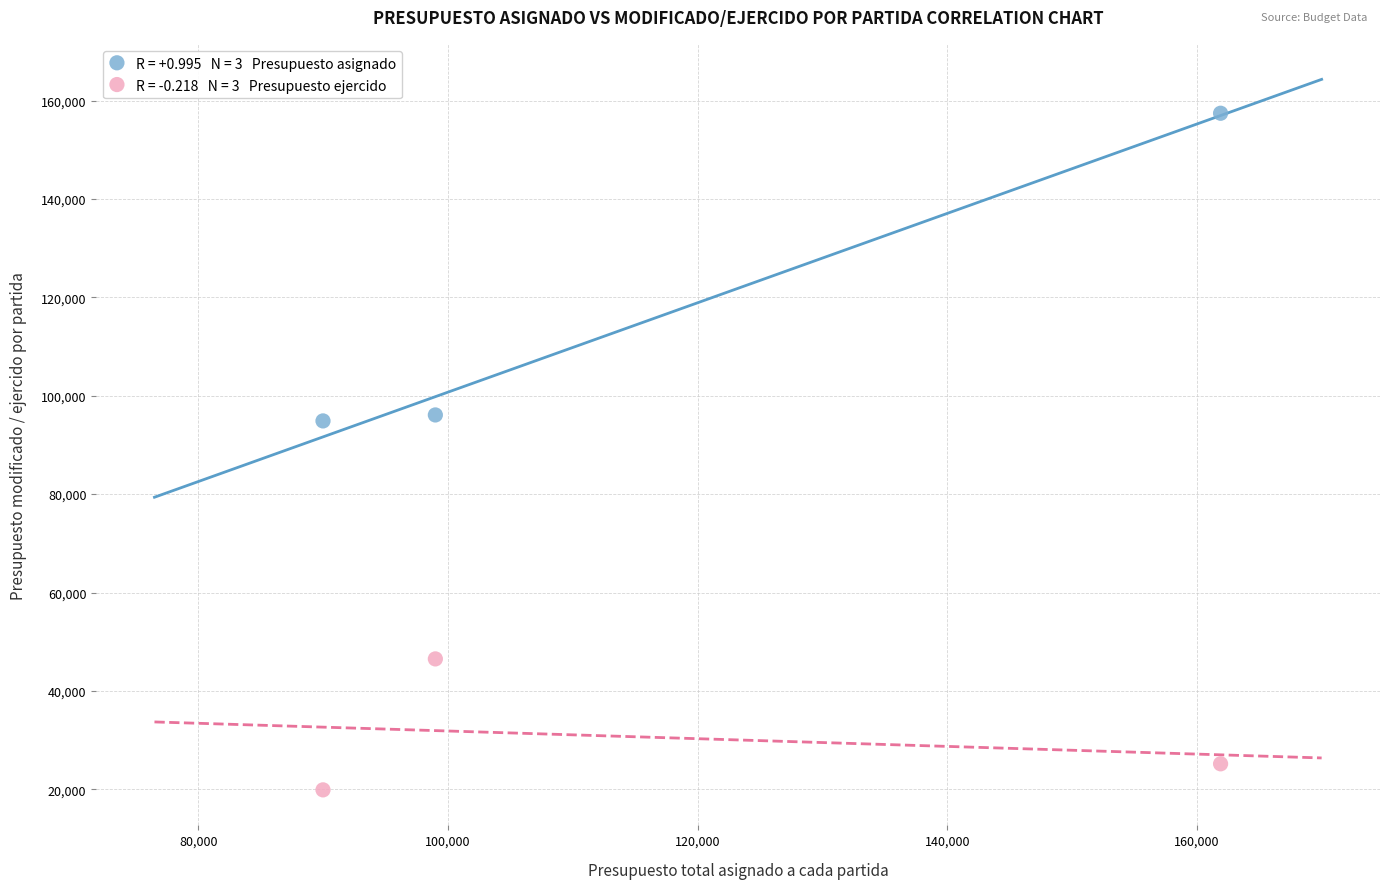

Across all data points, what is the average Y value?

73328.3